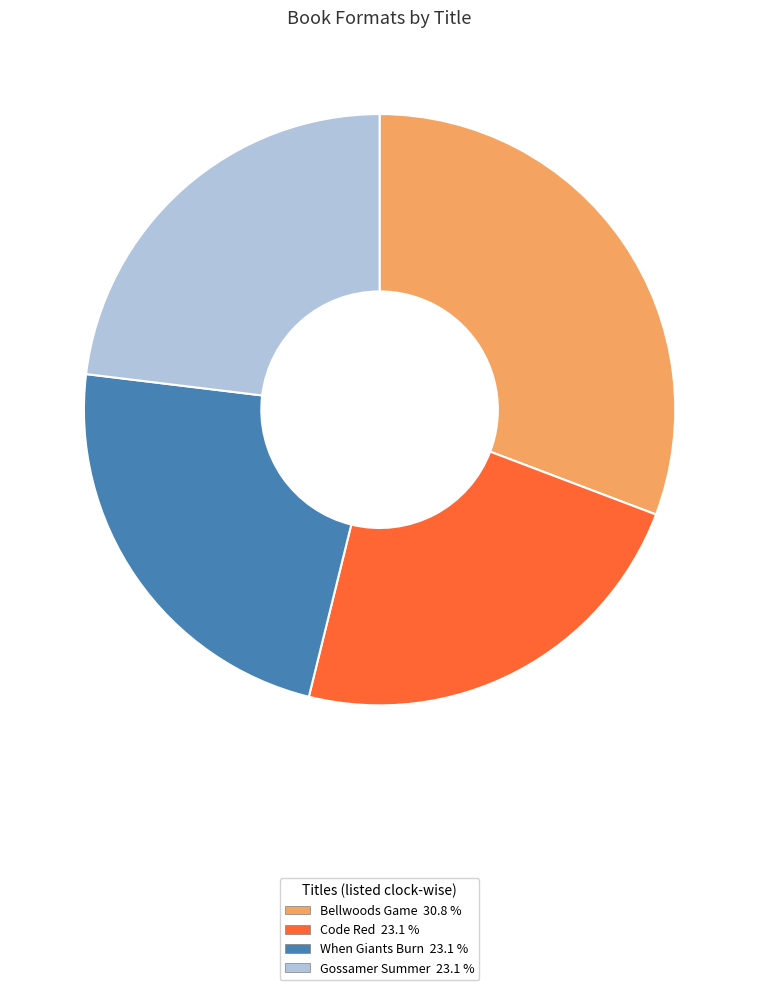

The Code Red slice represents 23% of the pie. True or false?

True